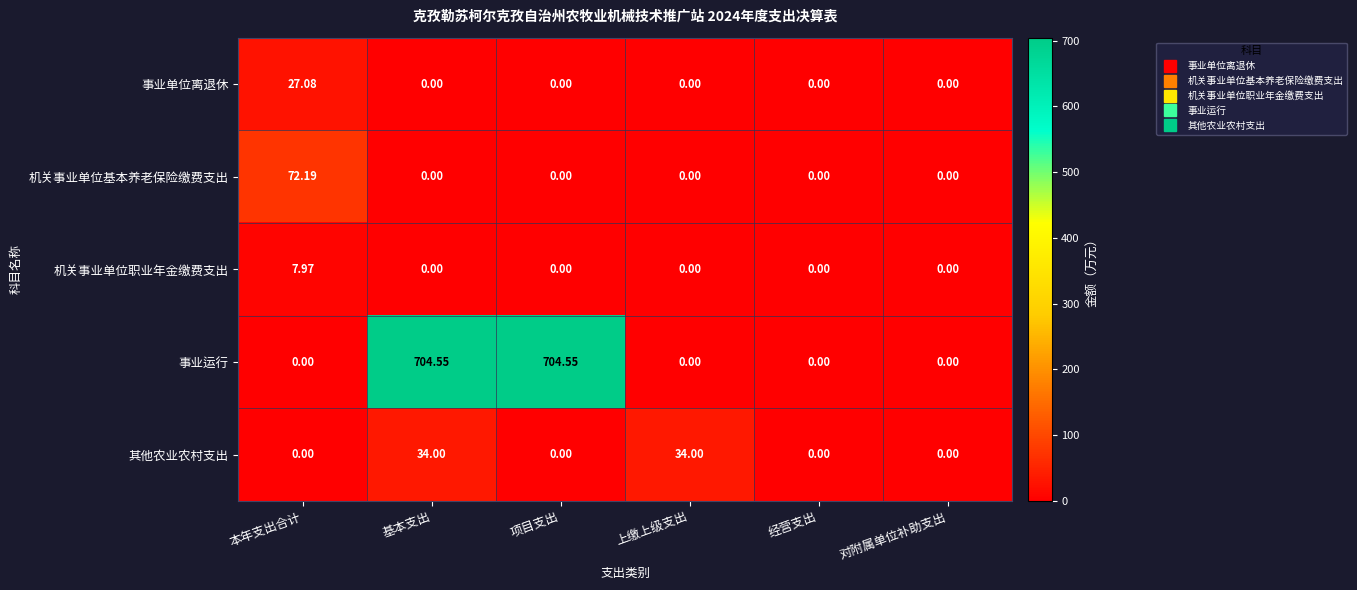

How many data points does each series have?

6